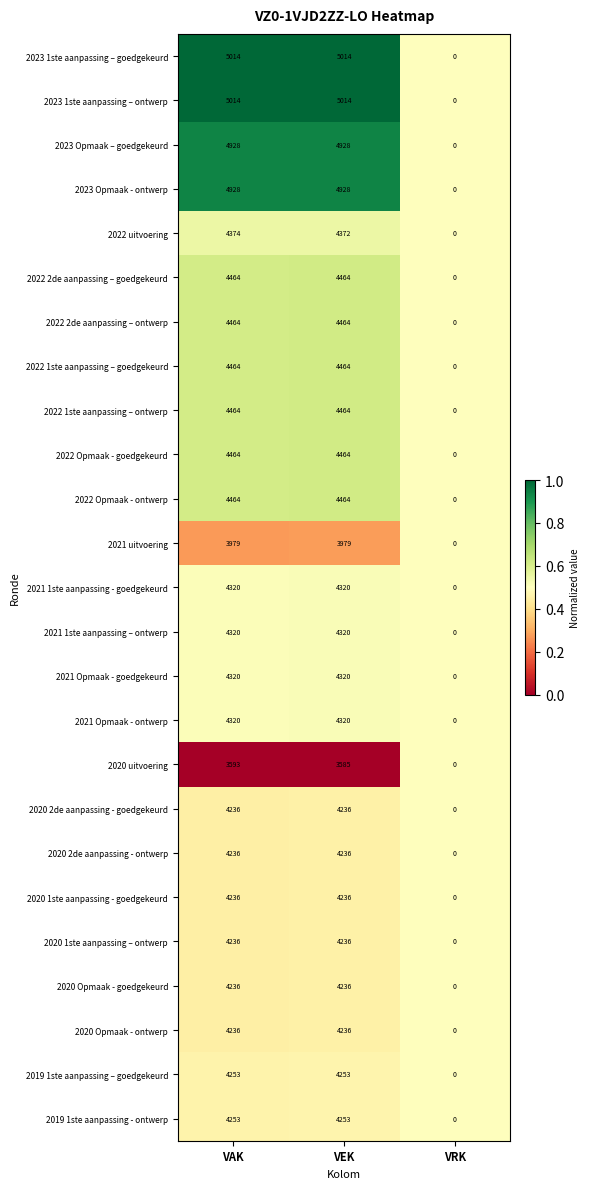

True or false: 2020 2de aanpassing - goedgekeurd has a value of 1167 at VAK.

False